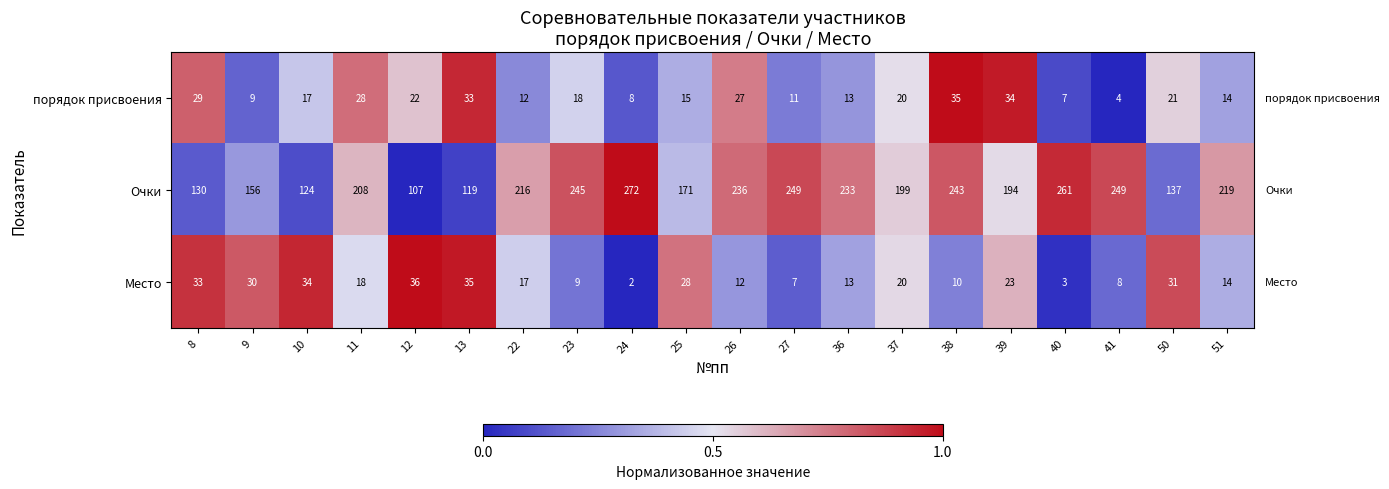

Which series changed the most between 37 and 38?

Очки